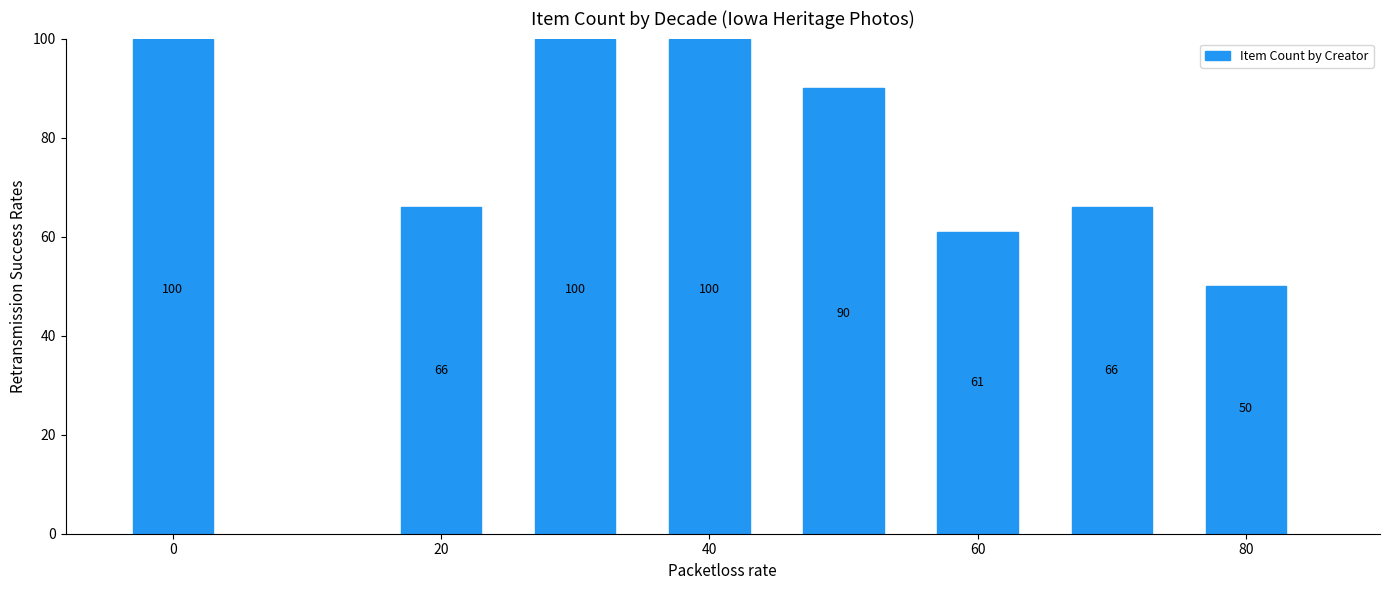

Count the number of categories in the chart.

8